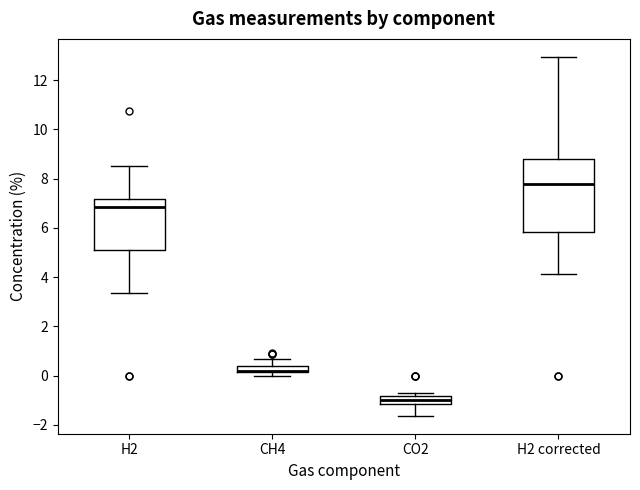

Where is the upper edge of the box for H2 on the y-axis? The values are not printed on the chart, so give them approximately, as read against the axis.

7.2